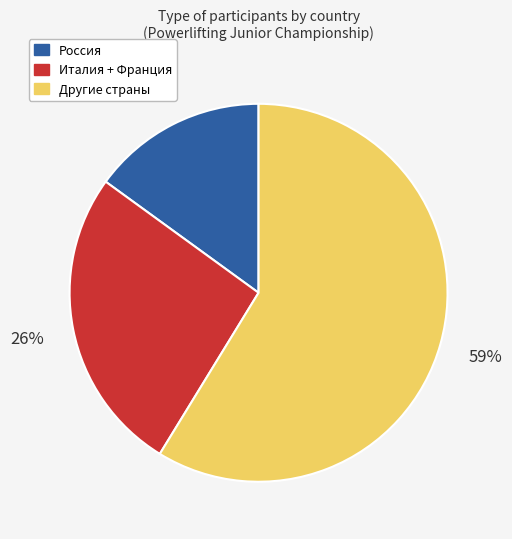

Is there any slice that represents more than half of the pie?

Yes